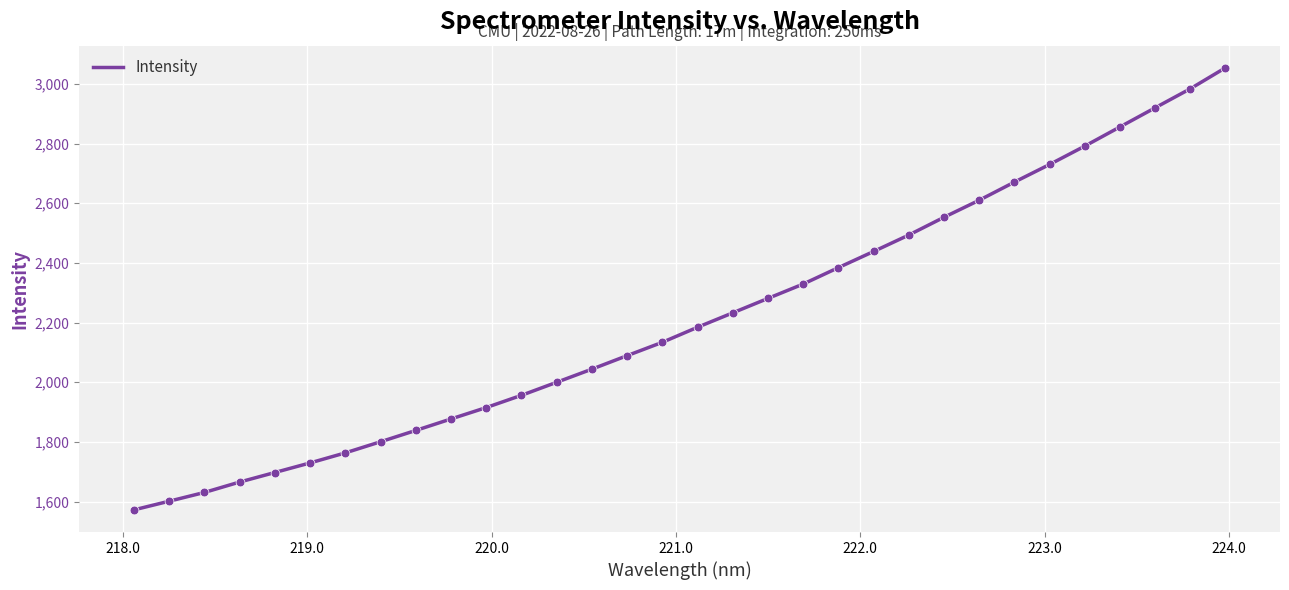

What is the difference between the maximum and minimum values?

1482.4